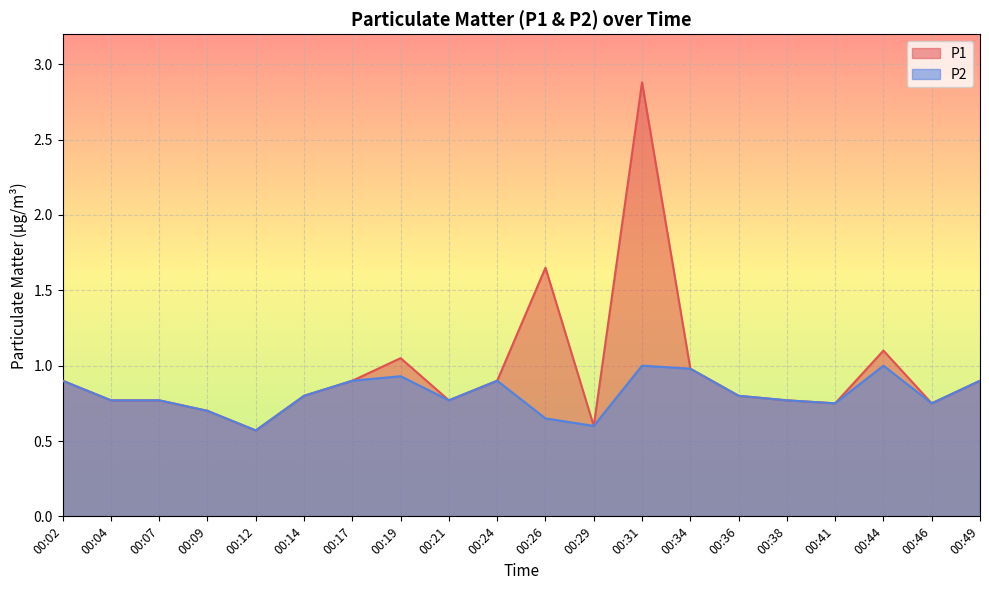

In P2, how many points are lower than both neighbors (excluding endpoints)?

5